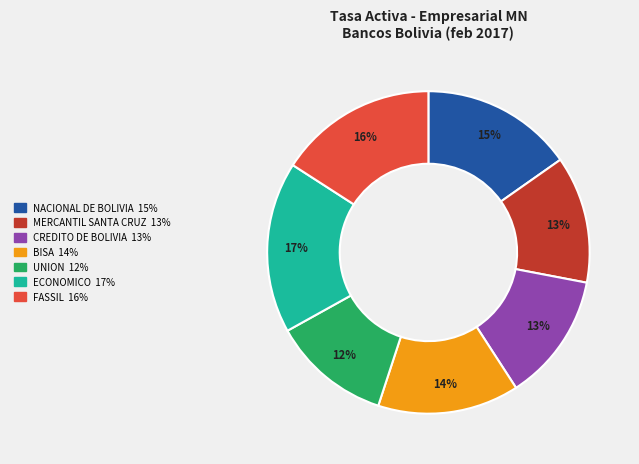

To the nearest percent, what is the difference between the largest and smallest slice percentages?

5%